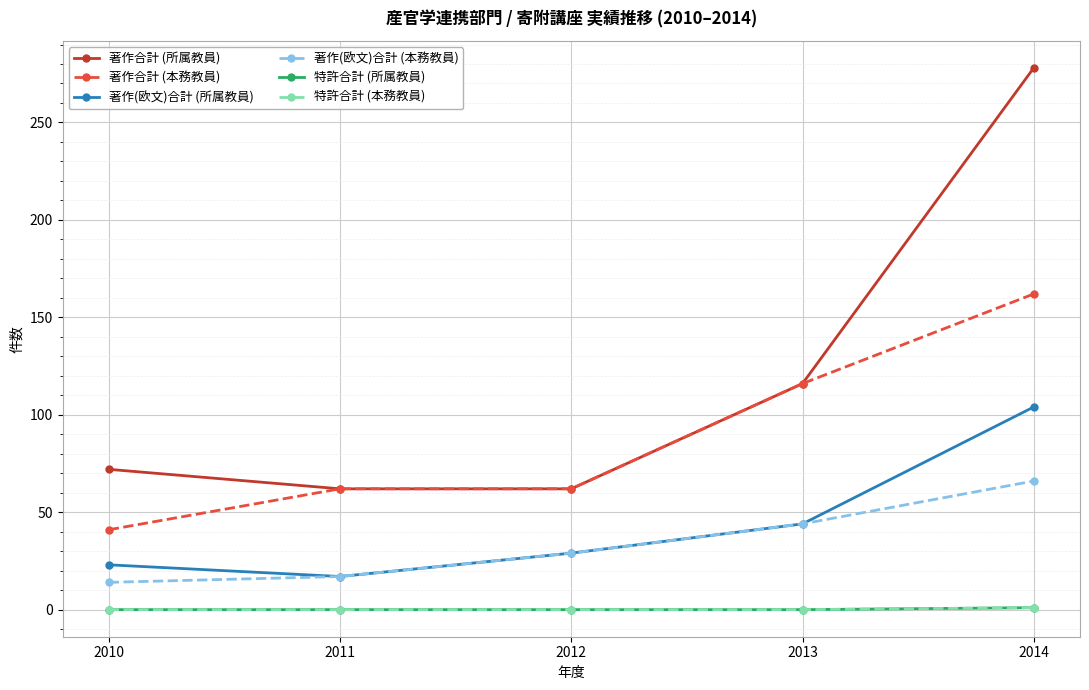

Does the chart have visible grid lines?

Yes